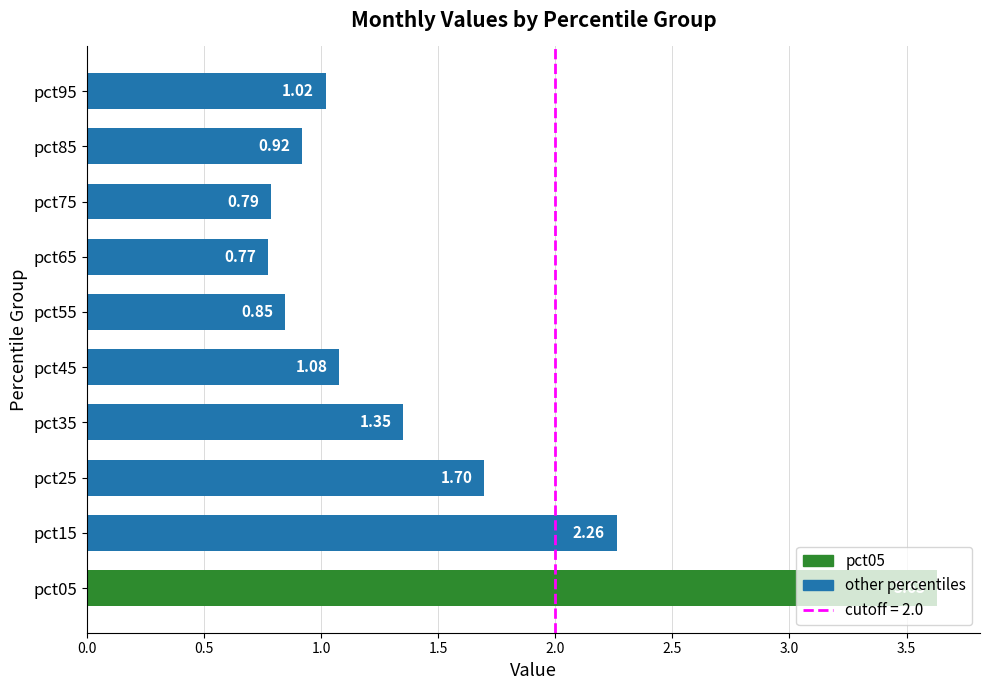

List the labels in order of value, smallest first.

pct65, pct75, pct55, pct85, pct95, pct45, pct35, pct25, pct15, pct05